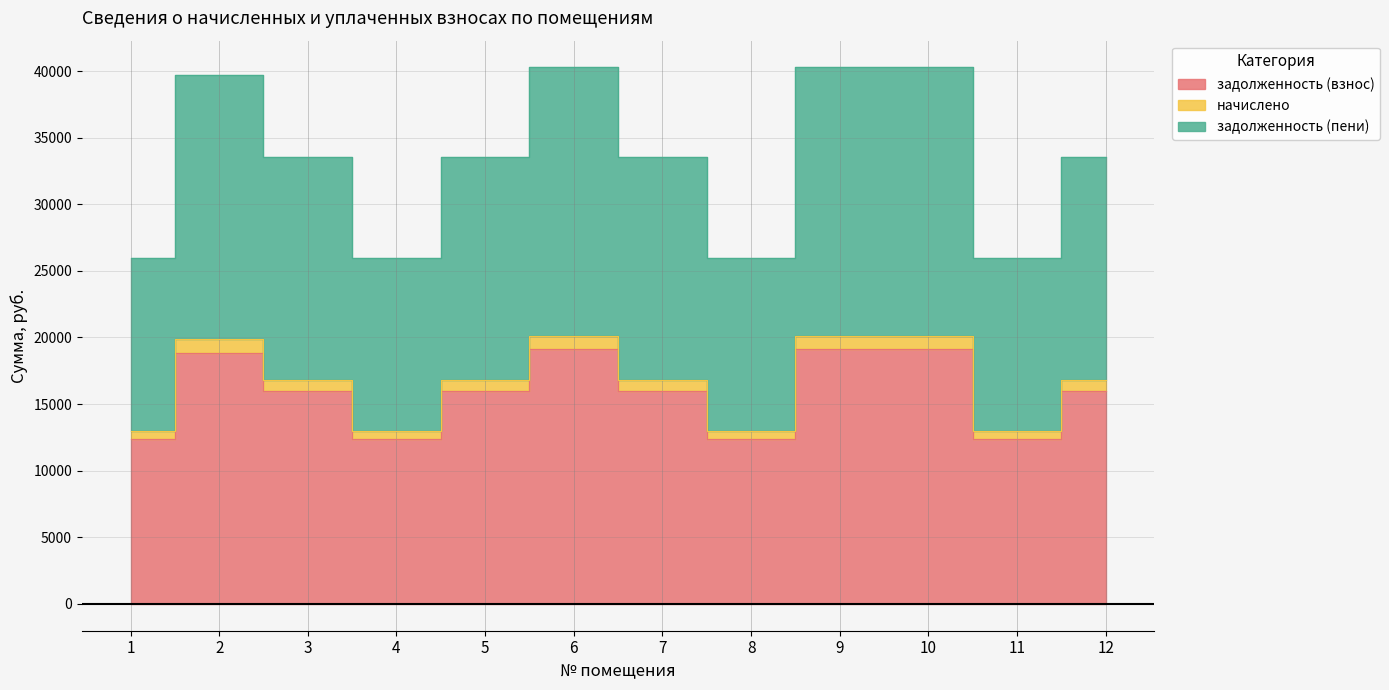

How many values in the начислено series are below 16784?

4